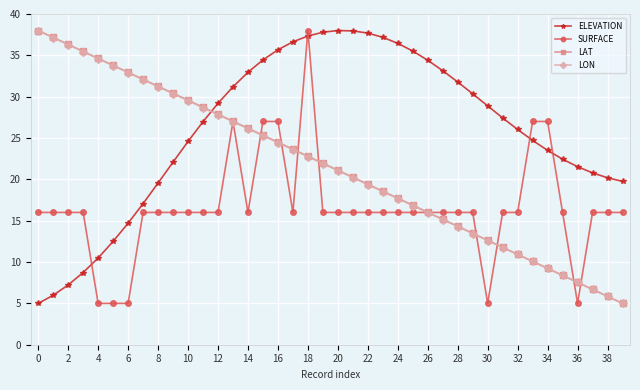

What is the difference between the maximum and minimum values in the ELEVATION series?

33.0